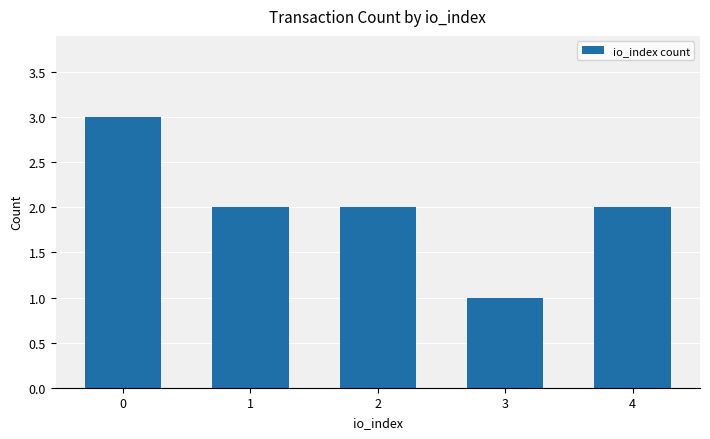

Count the number of categories in the chart.

5